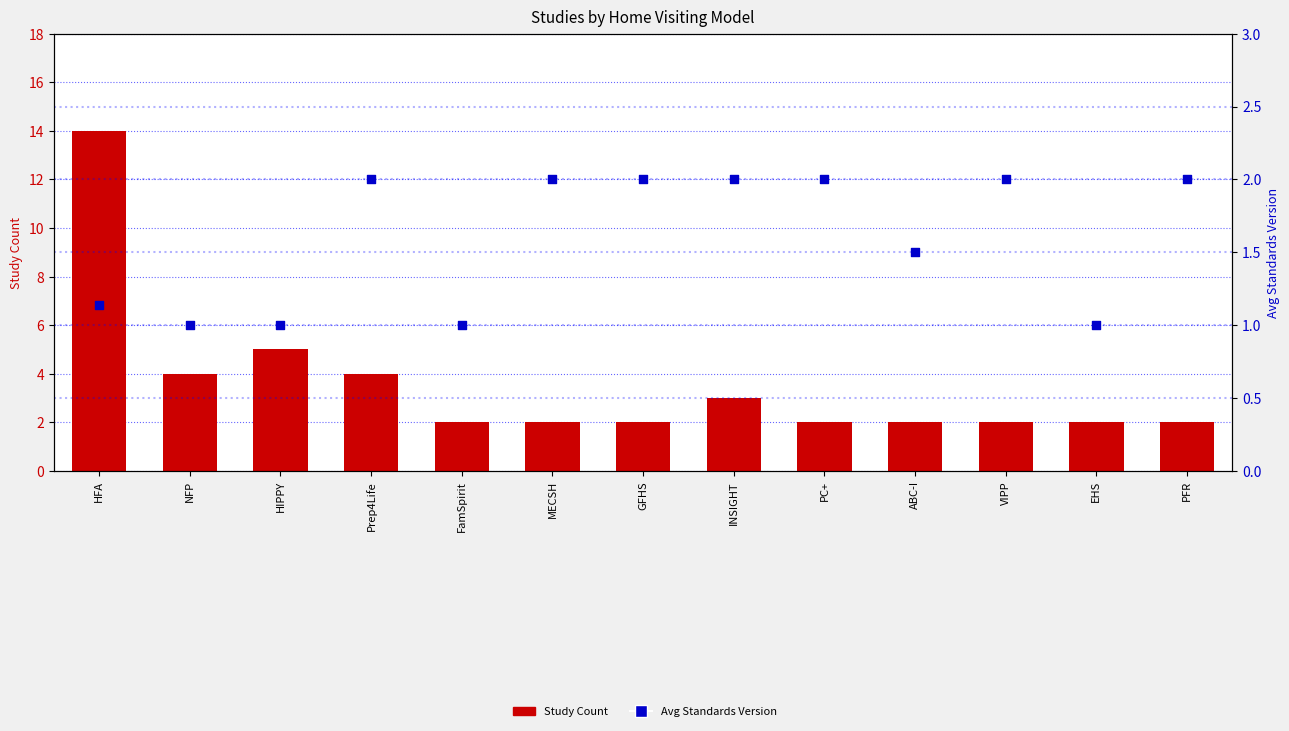

Which series has the largest Y range (max minus min)?

Study Count